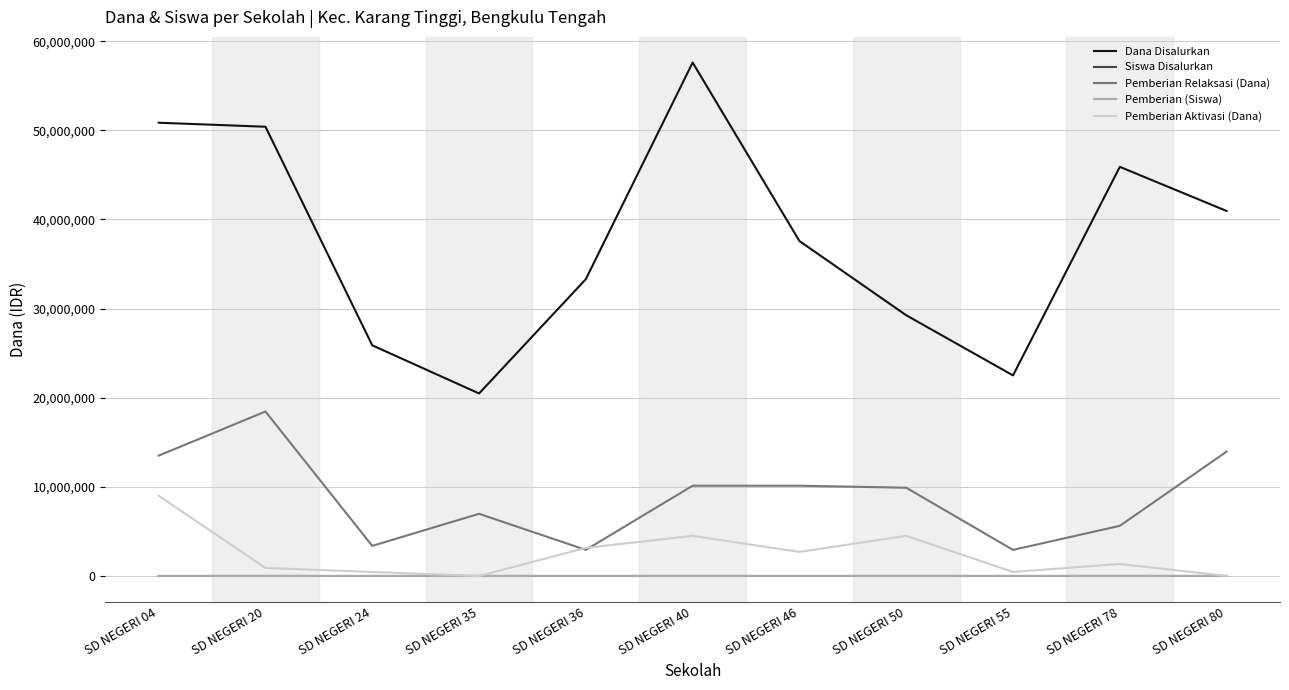

Which series has the widest spread of values?

Dana Disalurkan